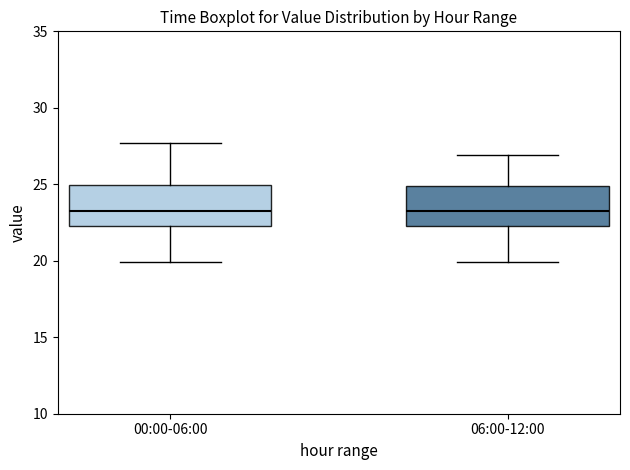

Where does the lower whisker of the box for 00:00-06:00 end on the y-axis? The values are not printed on the chart, so give them approximately, as read against the axis.

20.0